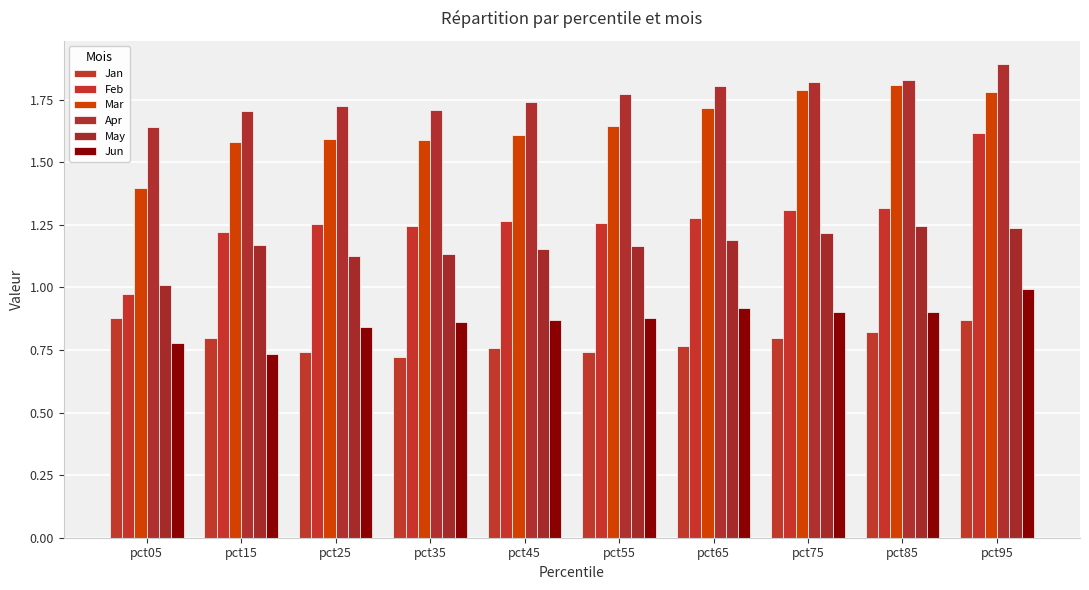

How many bars are there in total?

60